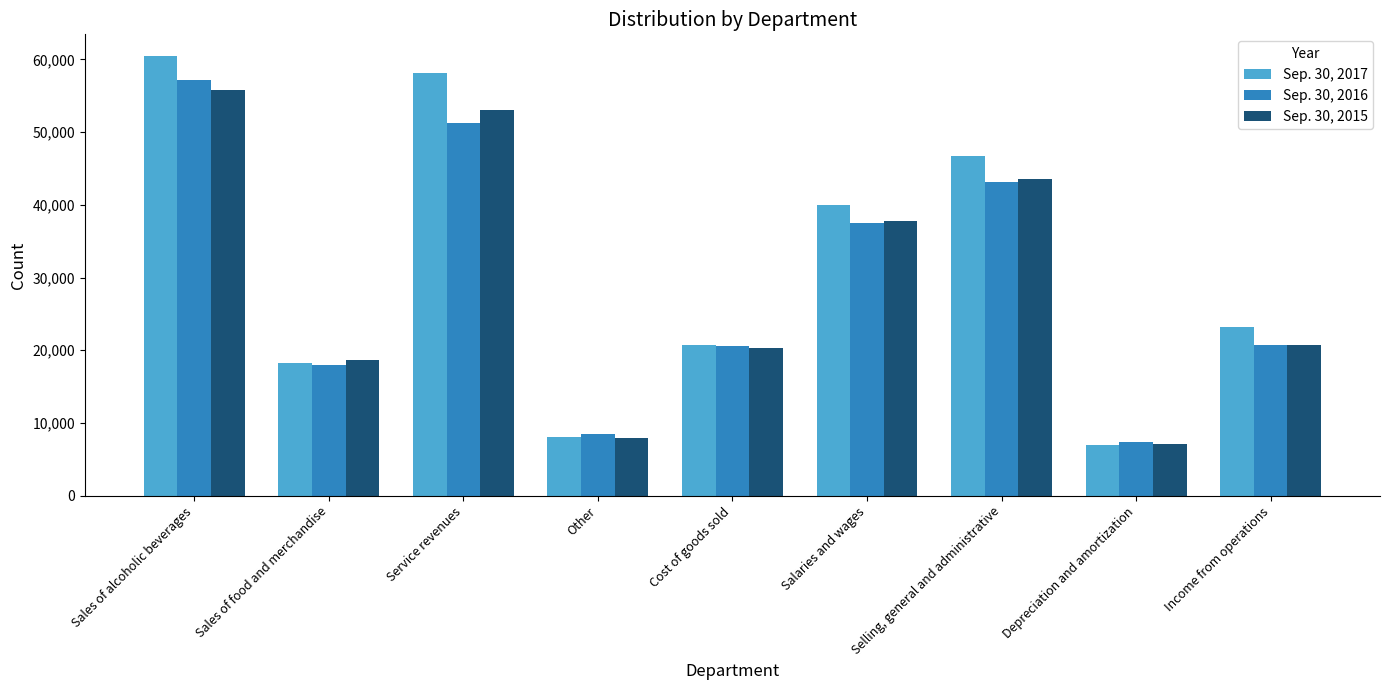

What is the label of the 5th bar from the right?

Cost of goods sold